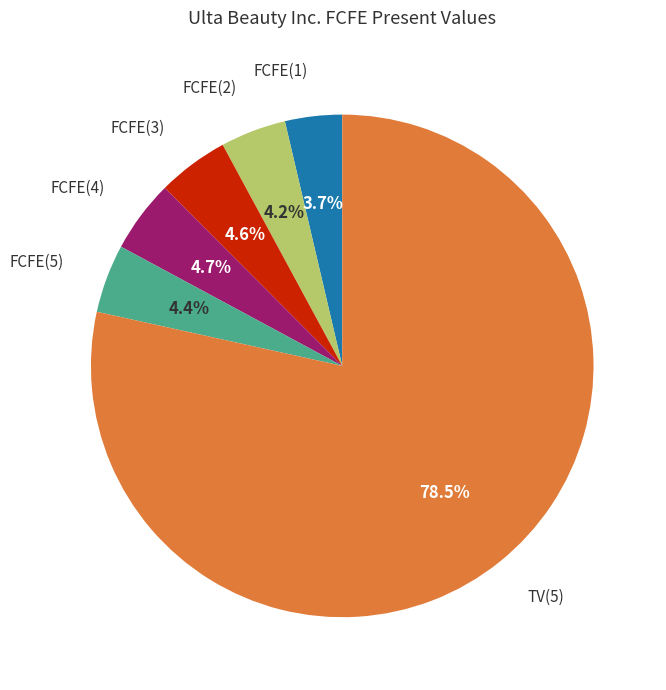

Is there a majority slice in this chart?

Yes